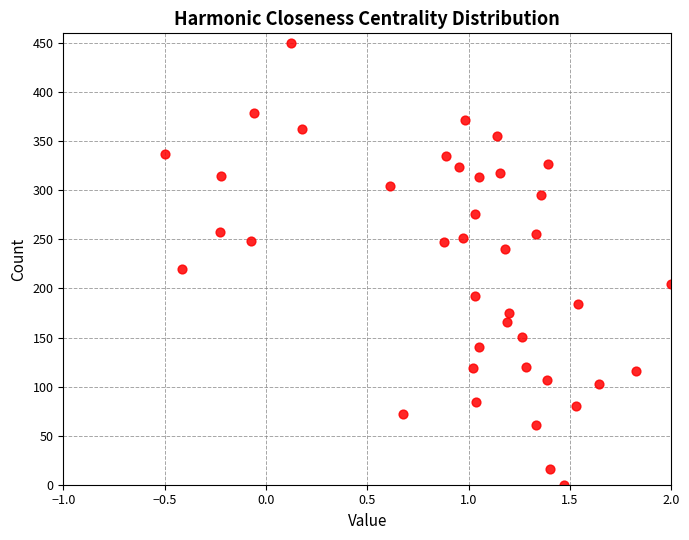

What is the range of X values (max minus min)?

2.5